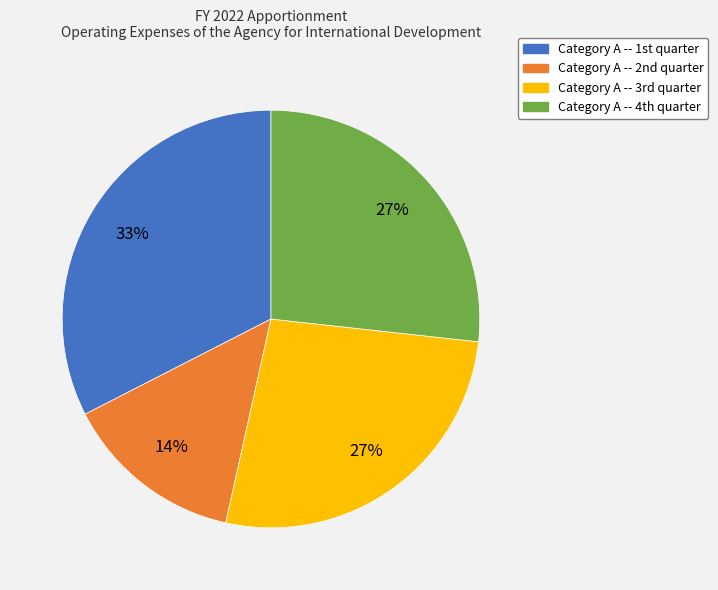

Which slice is the smallest?

Category A -- 2nd quarter